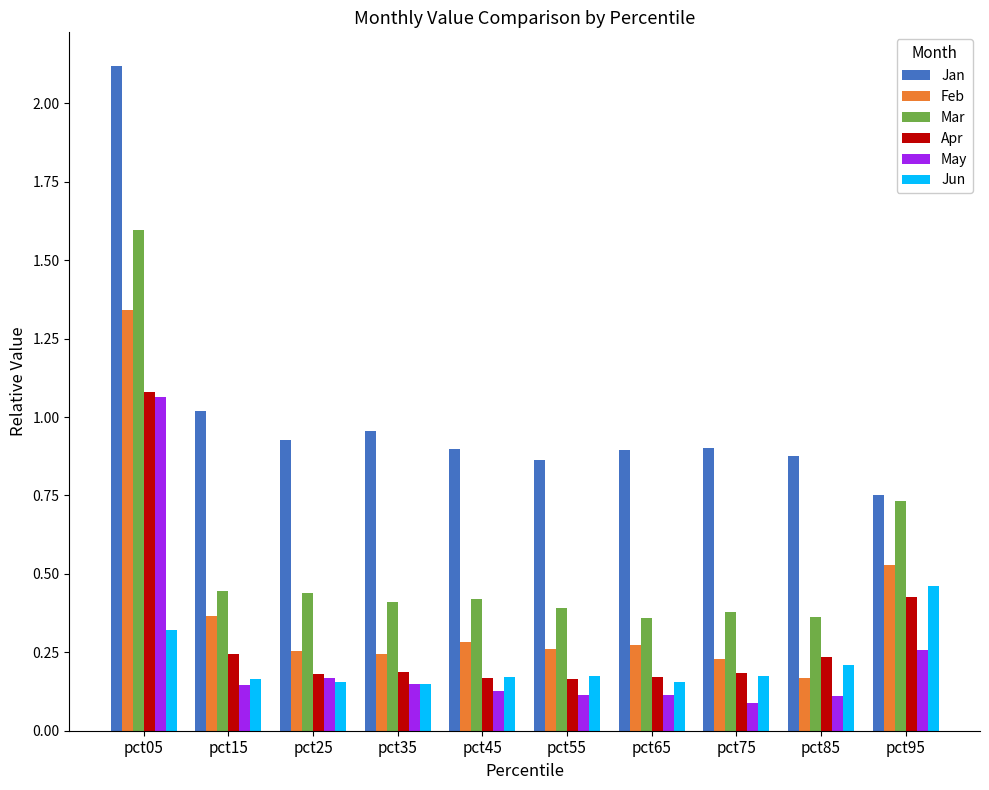

Is it true that Jan equals 0.9 at pct45?

True